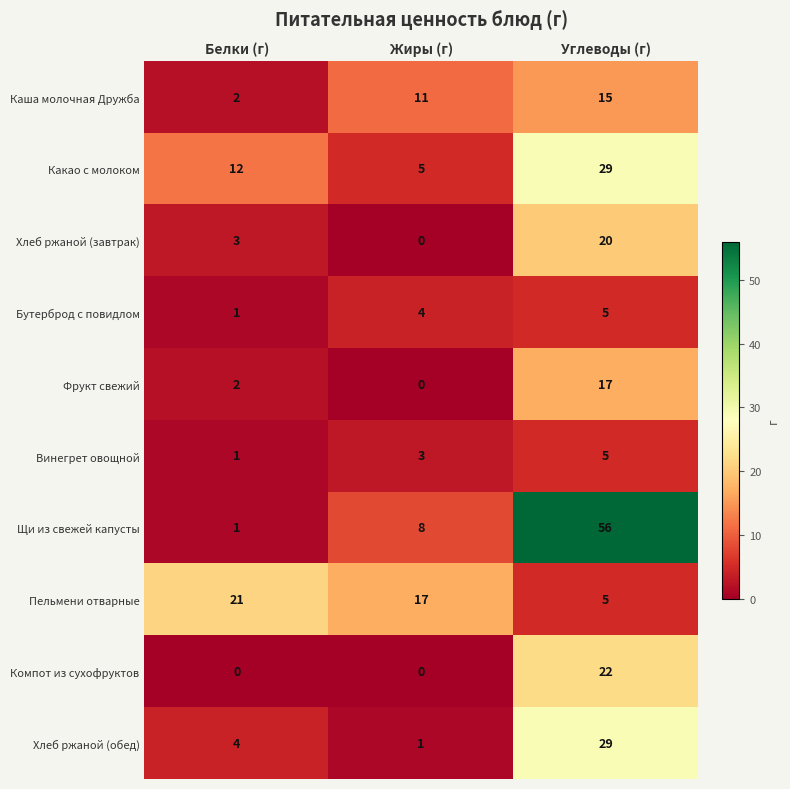

Which category has the lowest value in the Какао с молоком series?

Жиры (г)